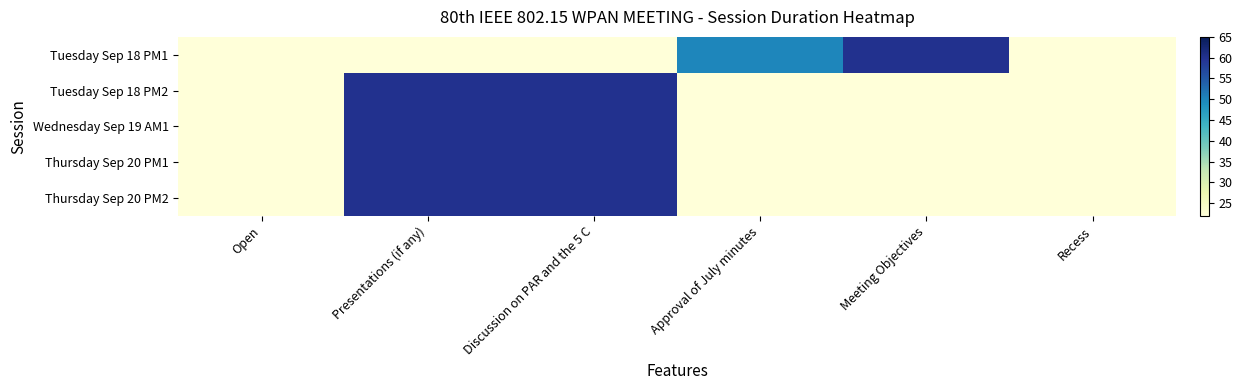

Rank the series at Recess from highest to lowest value.

Tuesday Sep 18 PM1, Tuesday Sep 18 PM2, Wednesday Sep 19 AM1, Thursday Sep 20 PM1, Thursday Sep 20 PM2